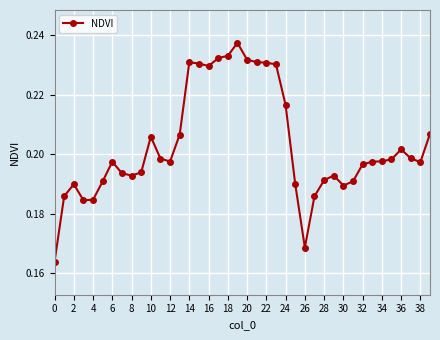

Count the values in the range 0 to 1.

40